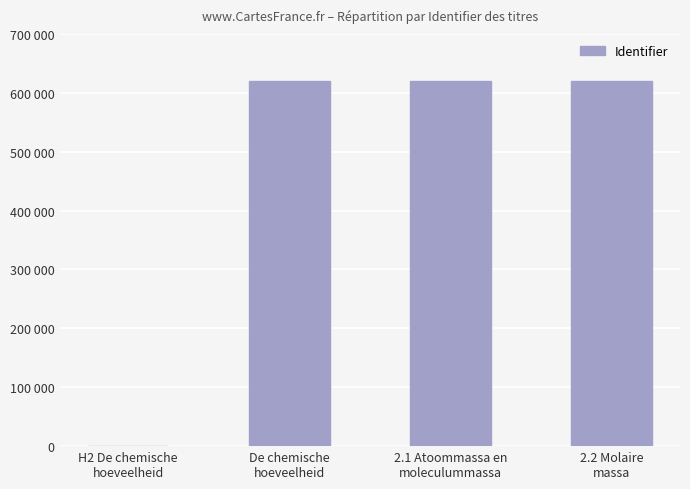

Which label corresponds to the smallest value in the chart?

H2 De chemische
hoeveelheid